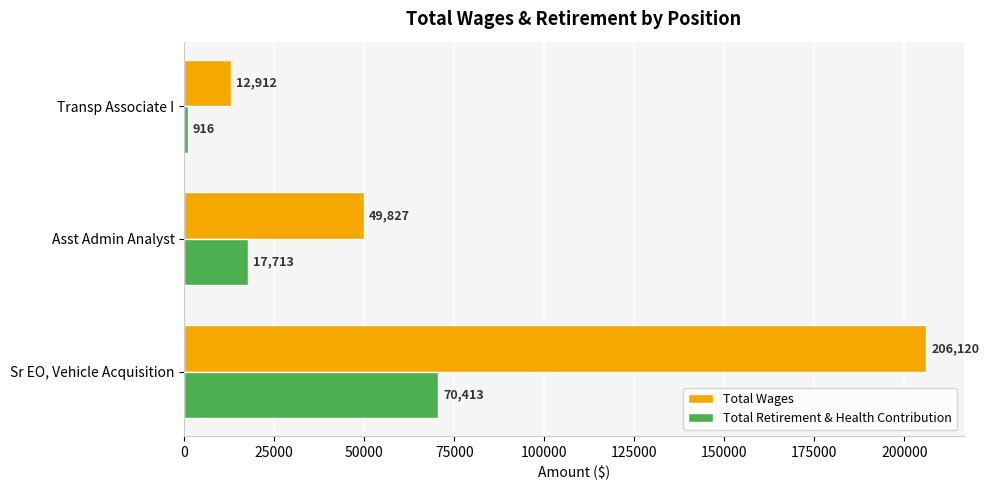

The Total Wages series shows 49827 at Asst Admin Analyst. True or false?

True